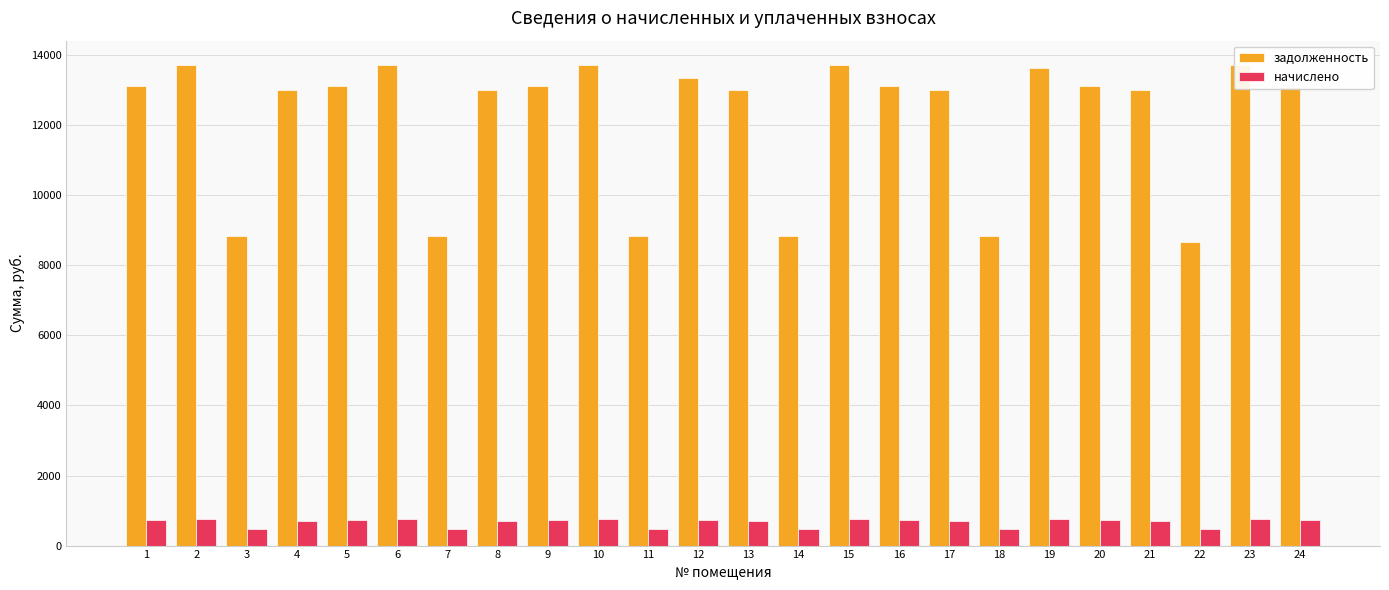

How many bars are there in each group?

2